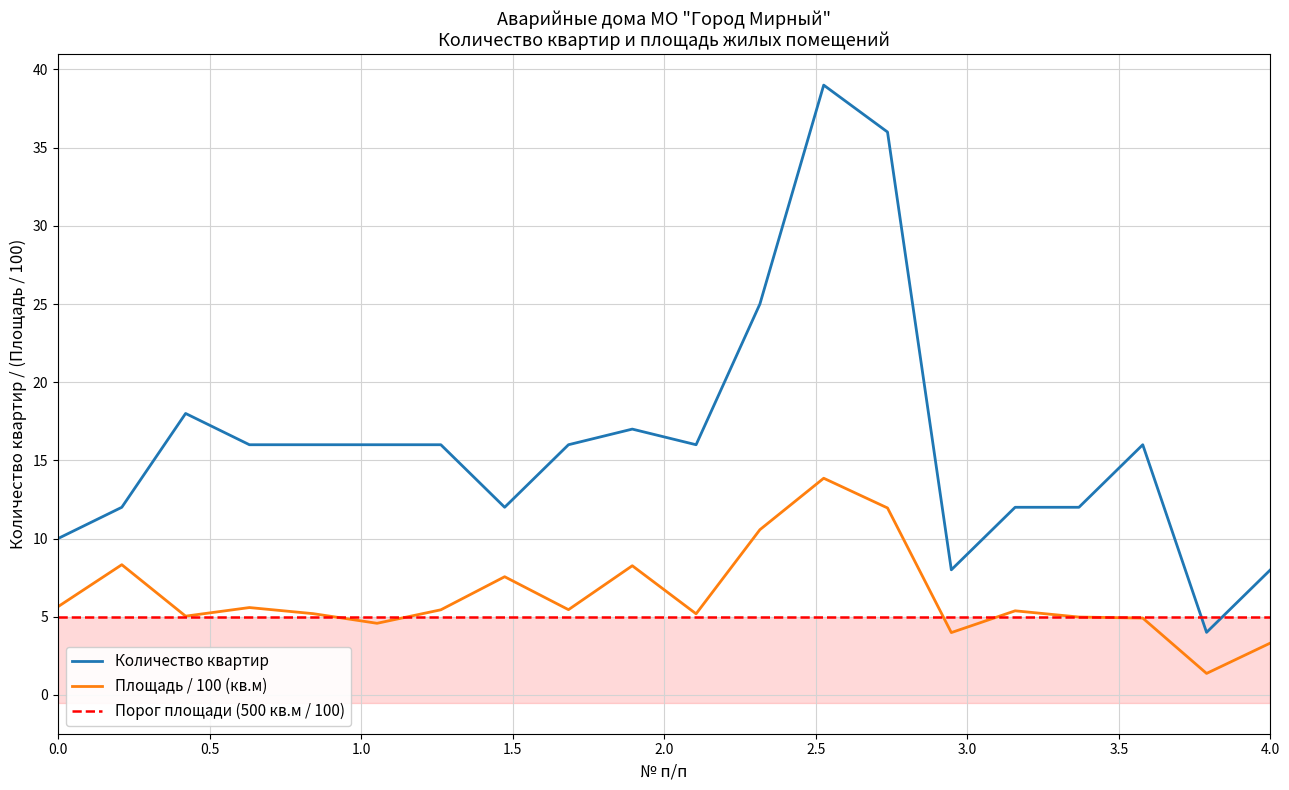

What is the difference between the Площадь жилых помещений values at 7 and 6?

0.9